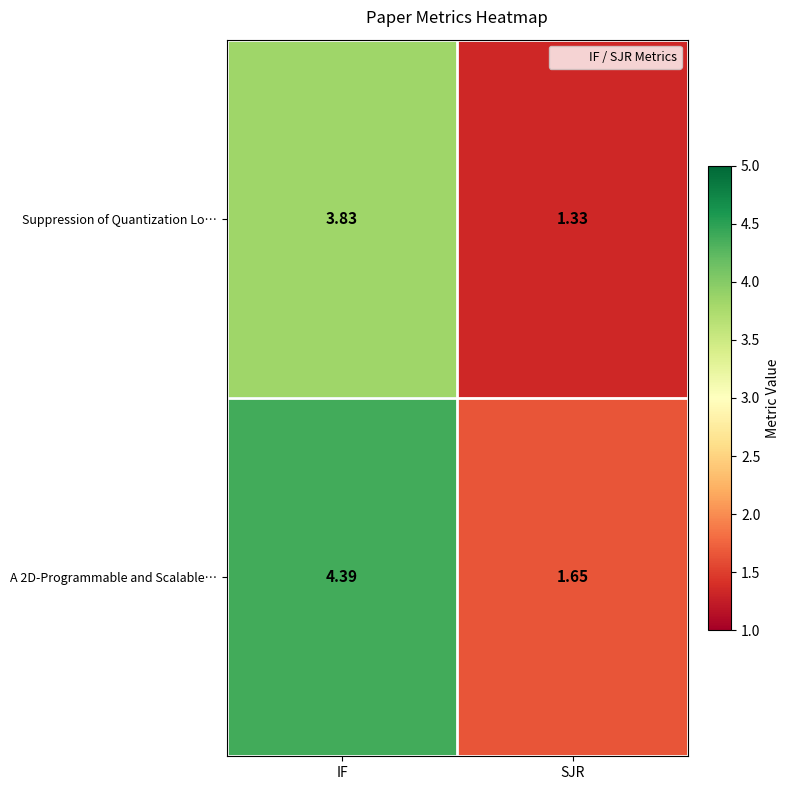

Which category has the highest value in the Suppression of Quantization Lo… series?

IF